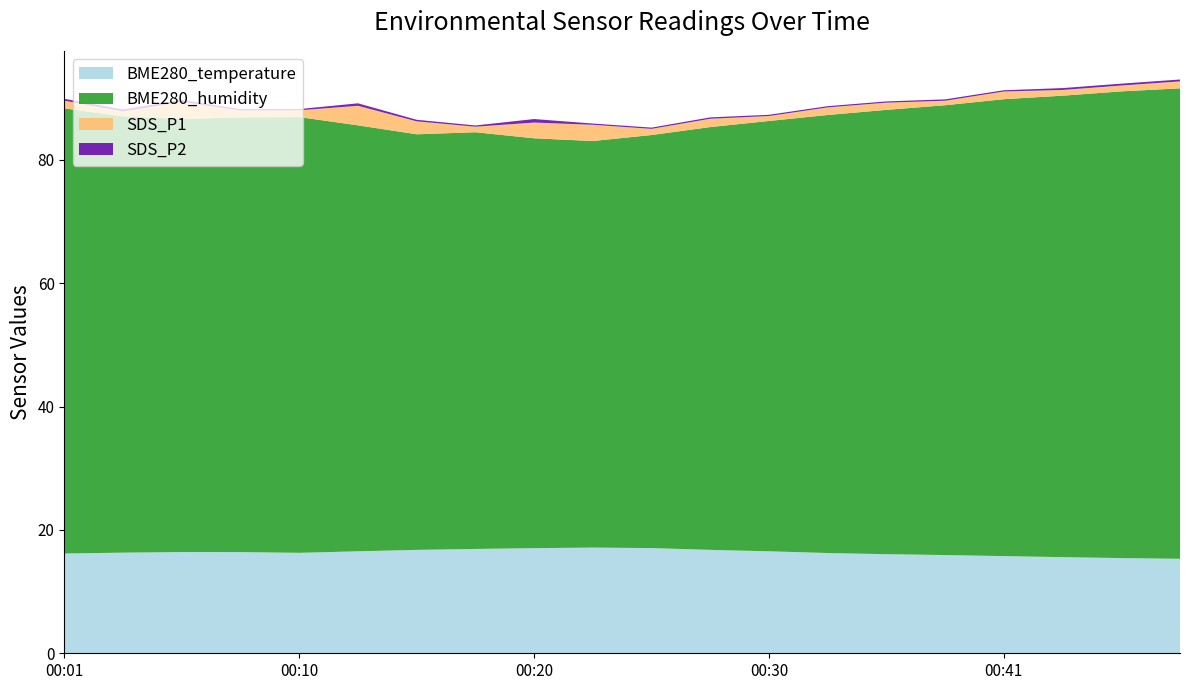

Reading left to right, transcribe all the data shown in this chart.

BME280_temperature: 16.2	16.3	16.4	16.4	16.3	16.5	16.8	16.9	17.1	17.1	17.1	16.8	16.5	16.3	16.1	15.9	15.8	15.6	15.4	15.3
BME280_humidity: 72.2	70.8	70.2	70.5	70.7	69.1	67.4	67.6	66.5	65.9	67.0	68.6	69.8	71.0	72.1	73.0	74.1	74.8	75.7	76.3
SDS_P1: 1.2	0.8	2.8	1.1	1.1	3.2	2.1	0.9	2.5	2.6	1.0	1.4	0.8	1.2	1.2	0.7	1.2	0.9	0.9	1.1
SDS_P2: 0.3	0.3	0.3	0.2	0.2	0.4	0.2	0.2	0.6	0.2	0.2	0.2	0.2	0.2	0.2	0.2	0.2	0.3	0.3	0.3